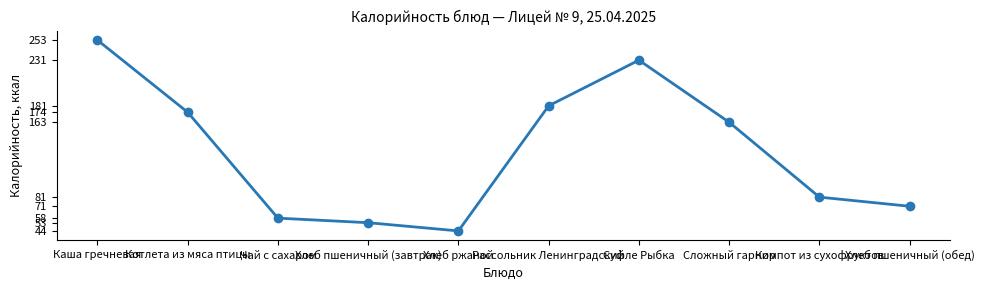

Rank the categories by value from highest to lowest.

Каша гречневая, Суфле Рыбка, Рассольник Ленинградский, Котлета из мяса птицы, Сложный гарнир, Компот из сухофруктов, Хлеб пшеничный (обед), Чай с сахаром, Хлеб пшеничный (завтрак), Хлеб ржаной